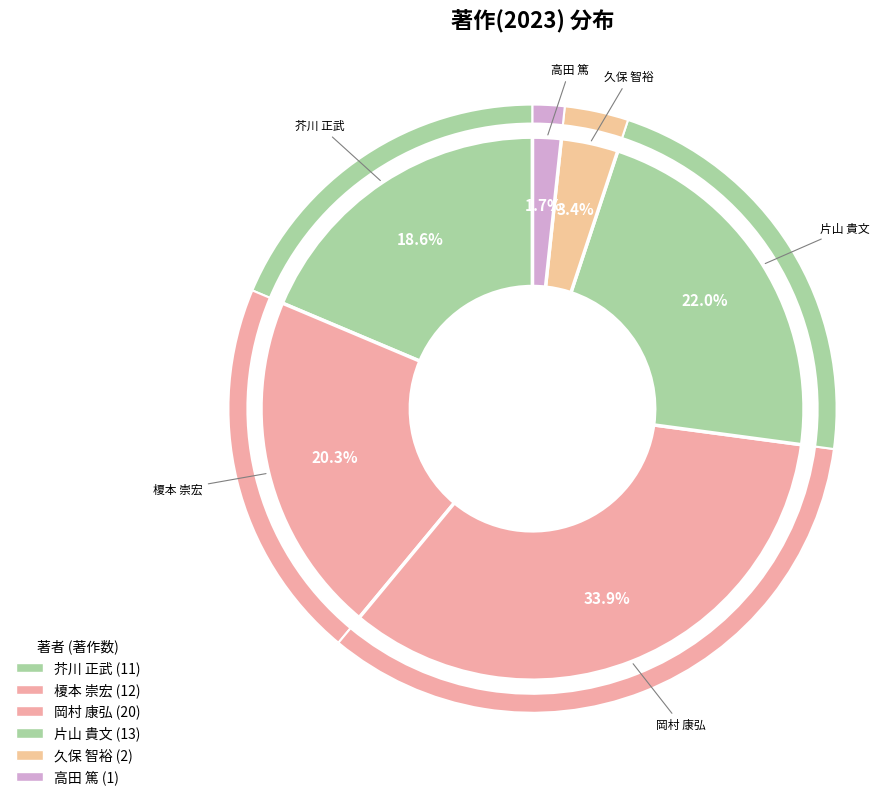

Is 大家 隆弘 the majority of the pie?

No